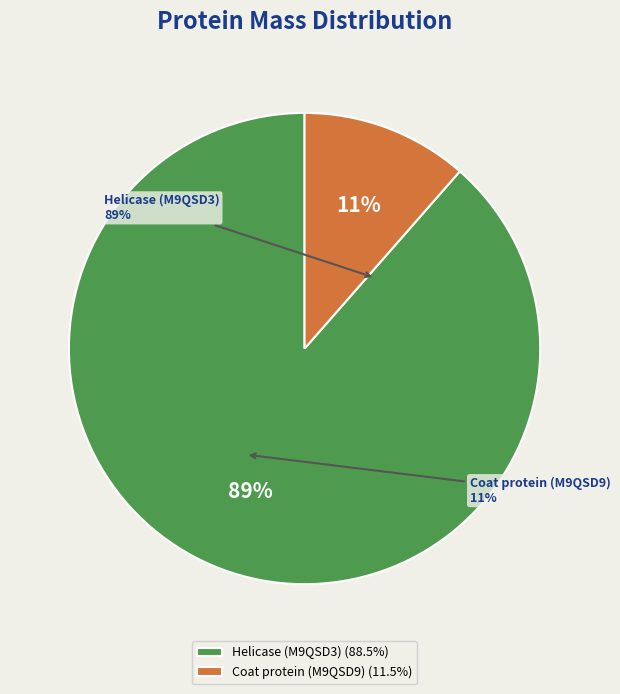

What is the smallest slice in the pie chart?

Coat protein (M9QSD9)